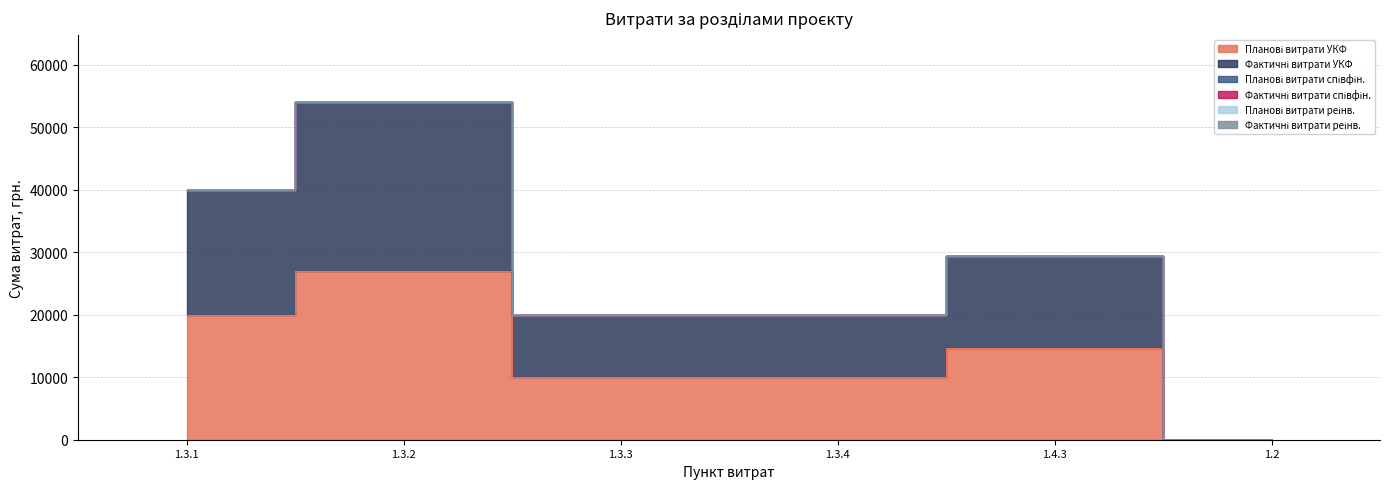

At which category does the chart reach its peak across all series?

1.3.2